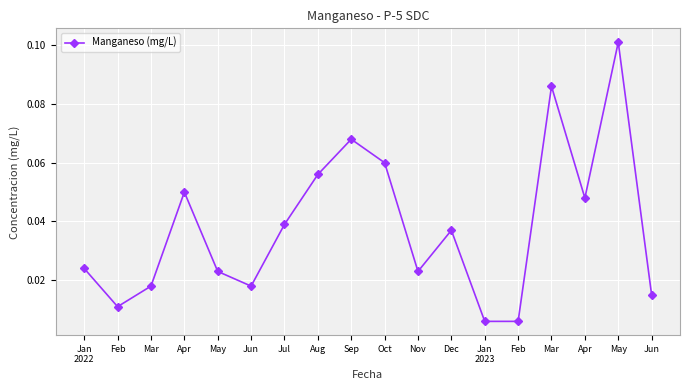

Is it true that the value at Jun is 0.0?

False